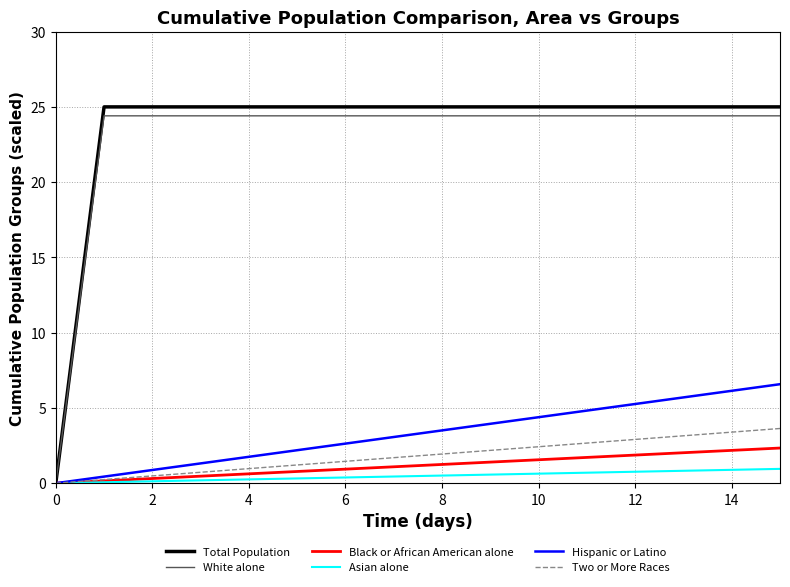

Which series has the largest range (max minus min)?

Total Population